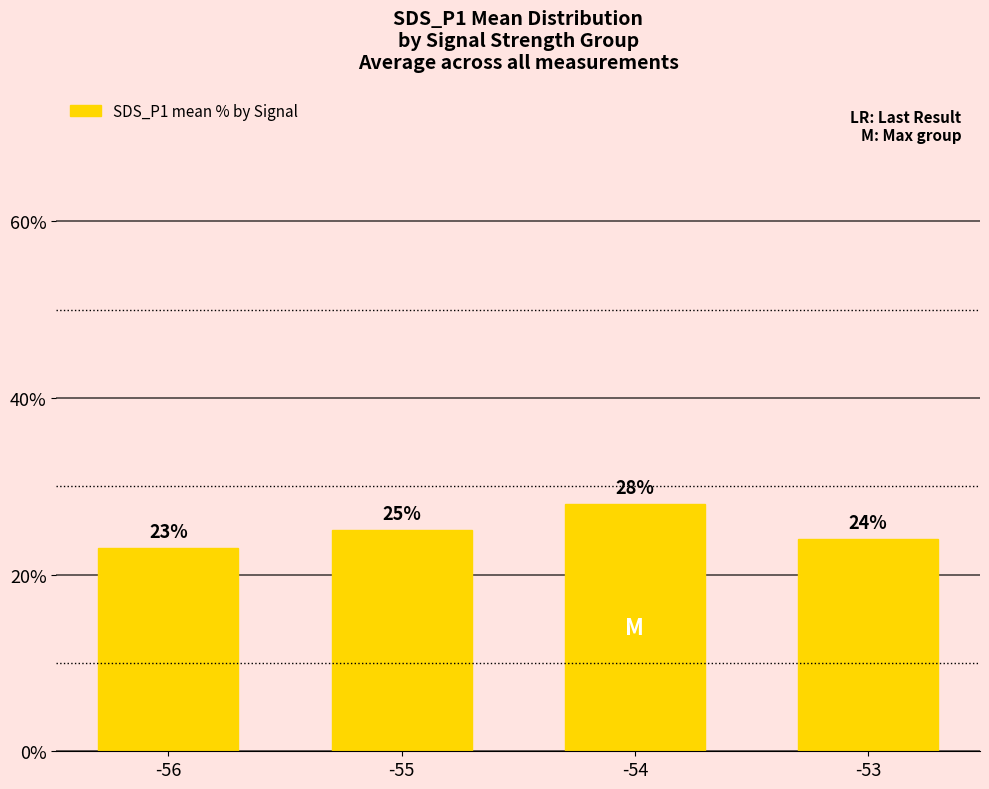

What is the sum of all values?

100